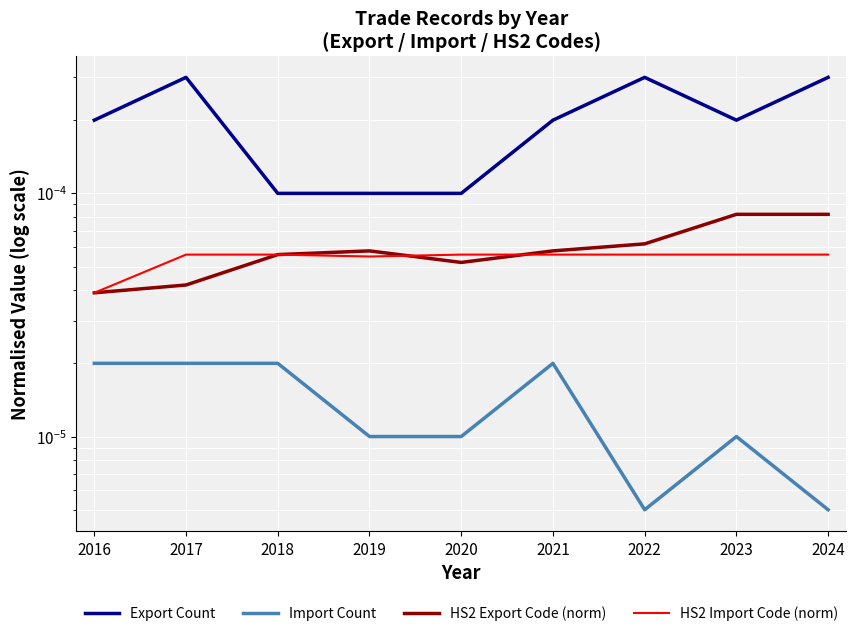

How many lines are shown in the chart?

4